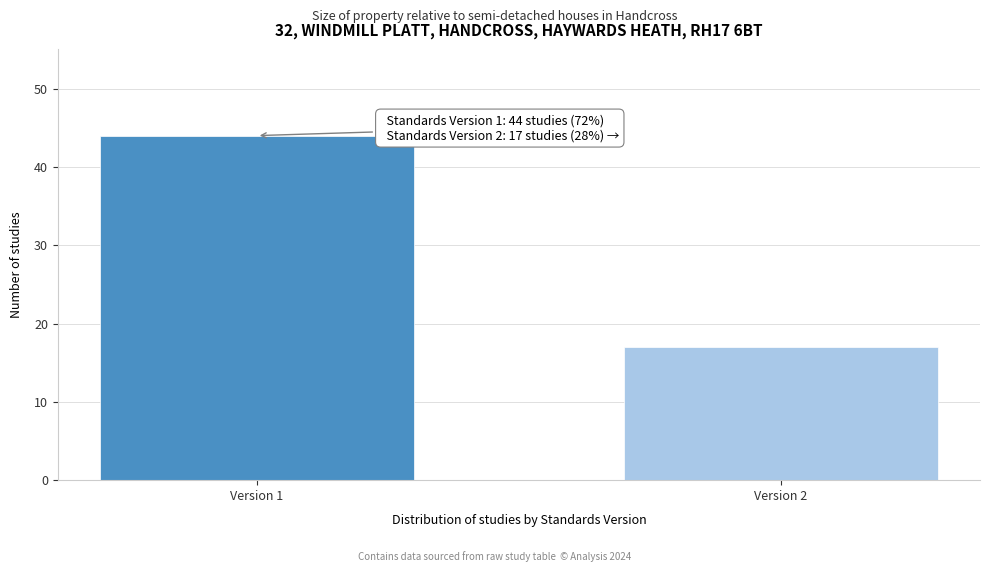

Reading left to right, list all the values displayed in this chart.

44	17